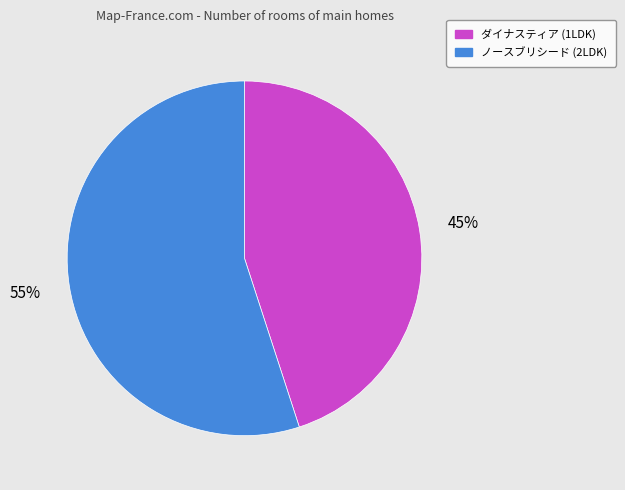

Does any single category account for the majority?

Yes